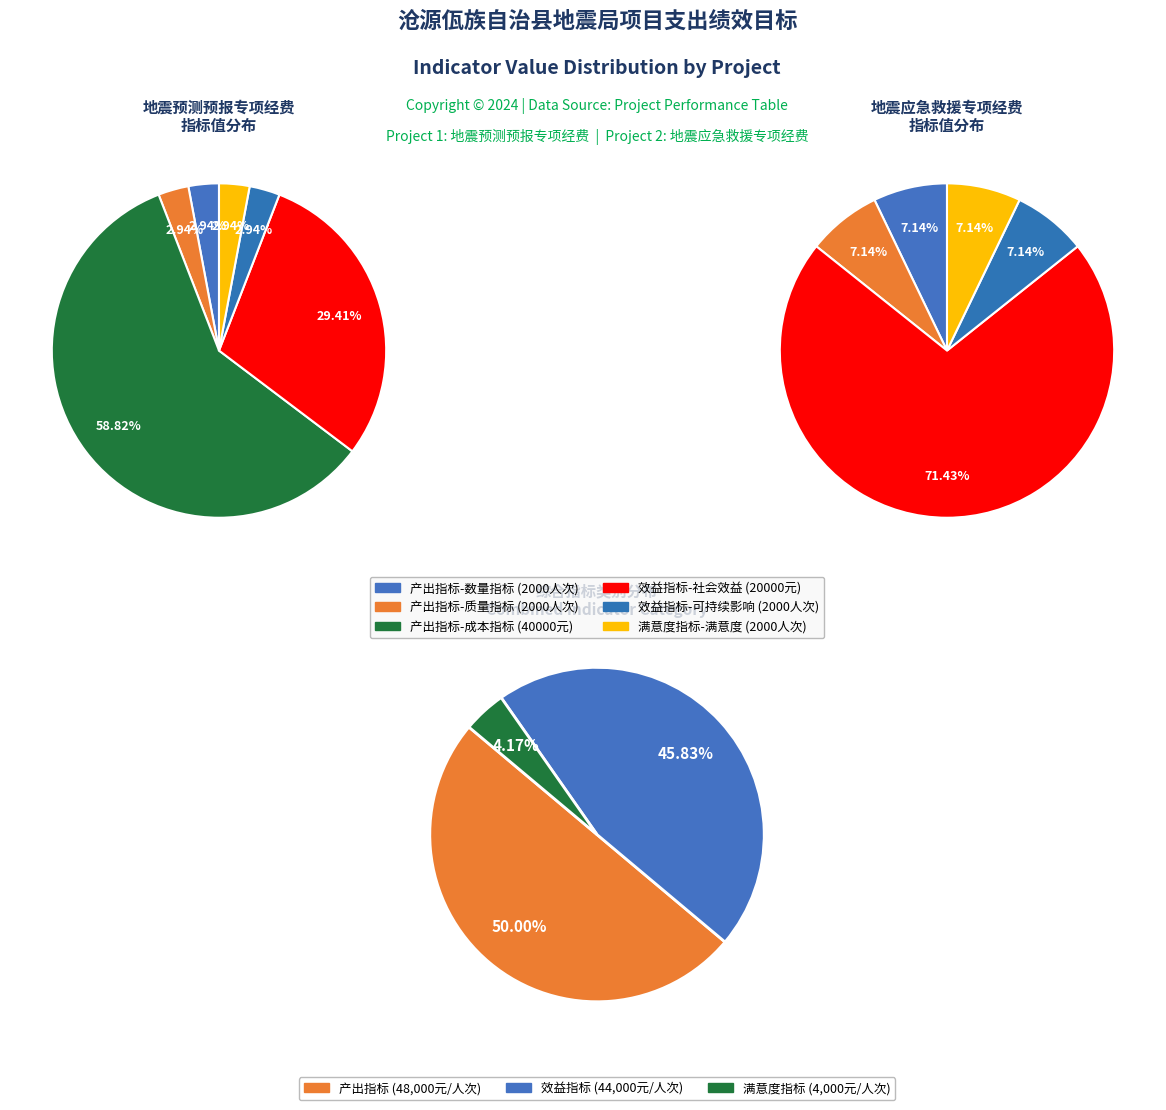

True or false: 效益指标 - 可持续影响指标 (2000) accounts for 3% of the total.

True